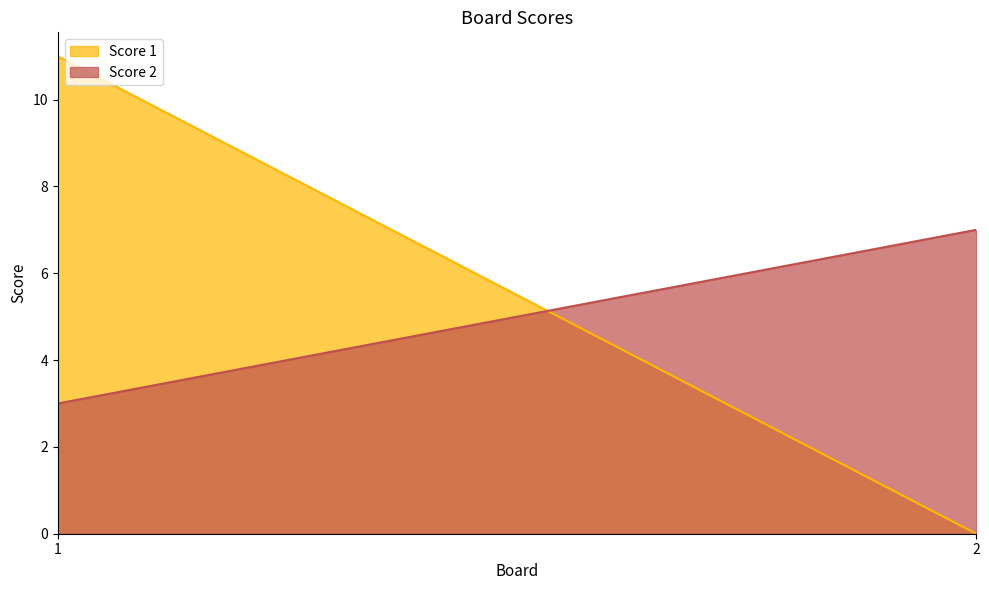

What is the spread (max minus min) of values at 1?

8